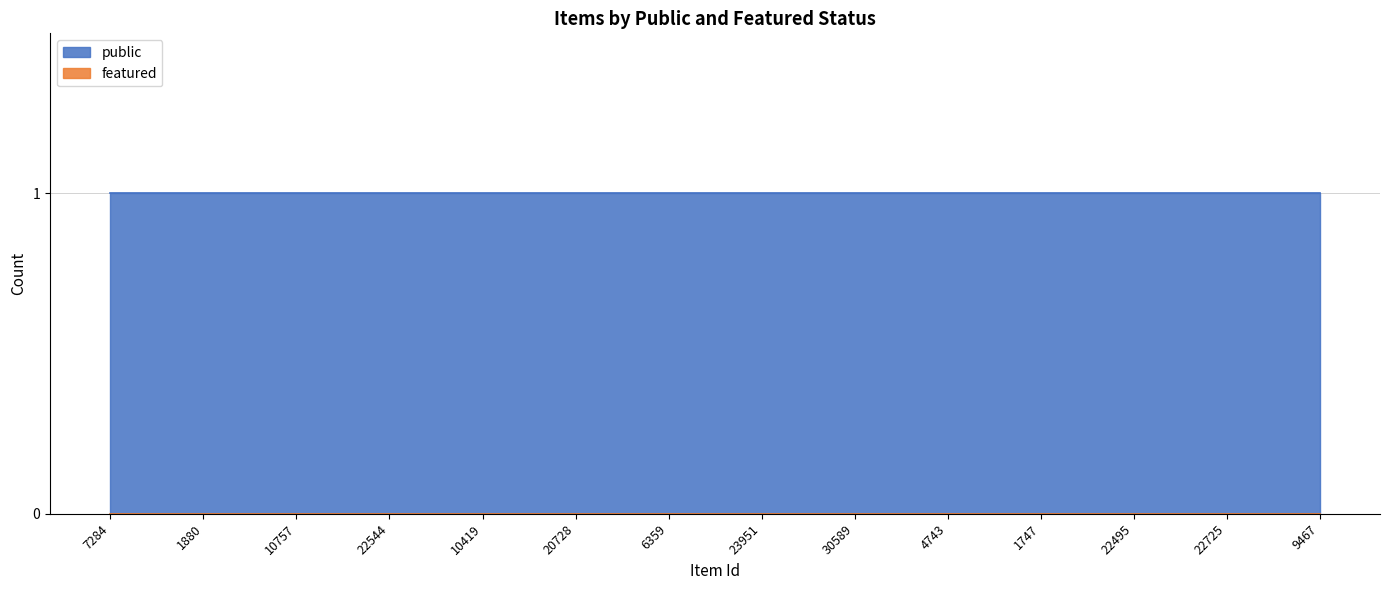

What is the lowest value of the public series?

1